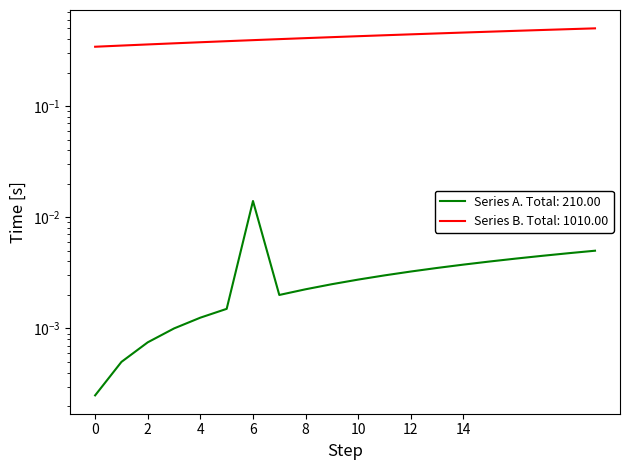

How many values are between 0 and 1?

20